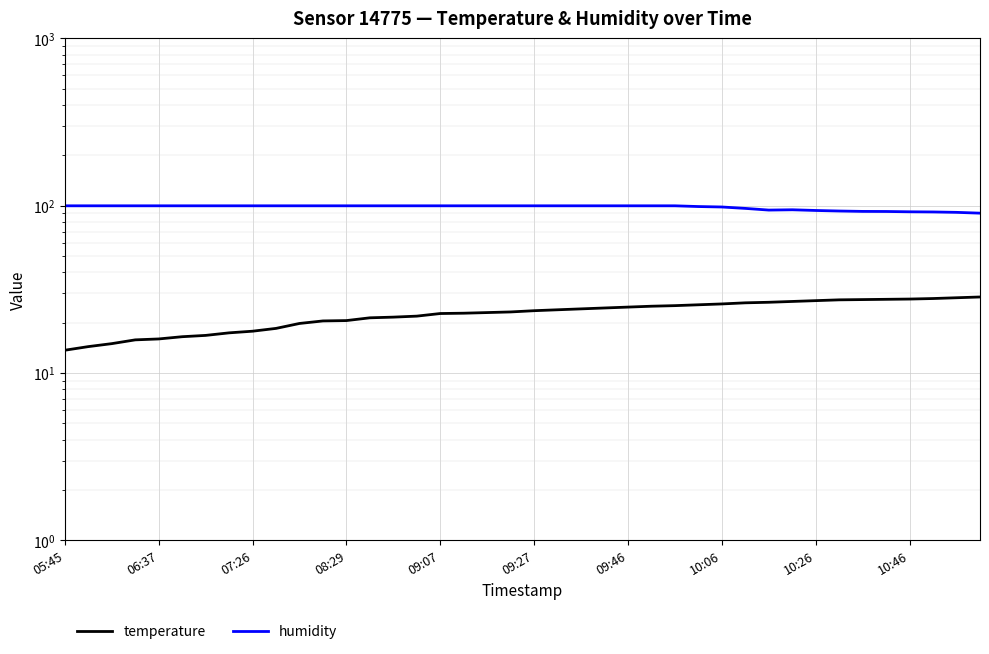

Between 10:26 and 31, which series saw the biggest shift?

temperature